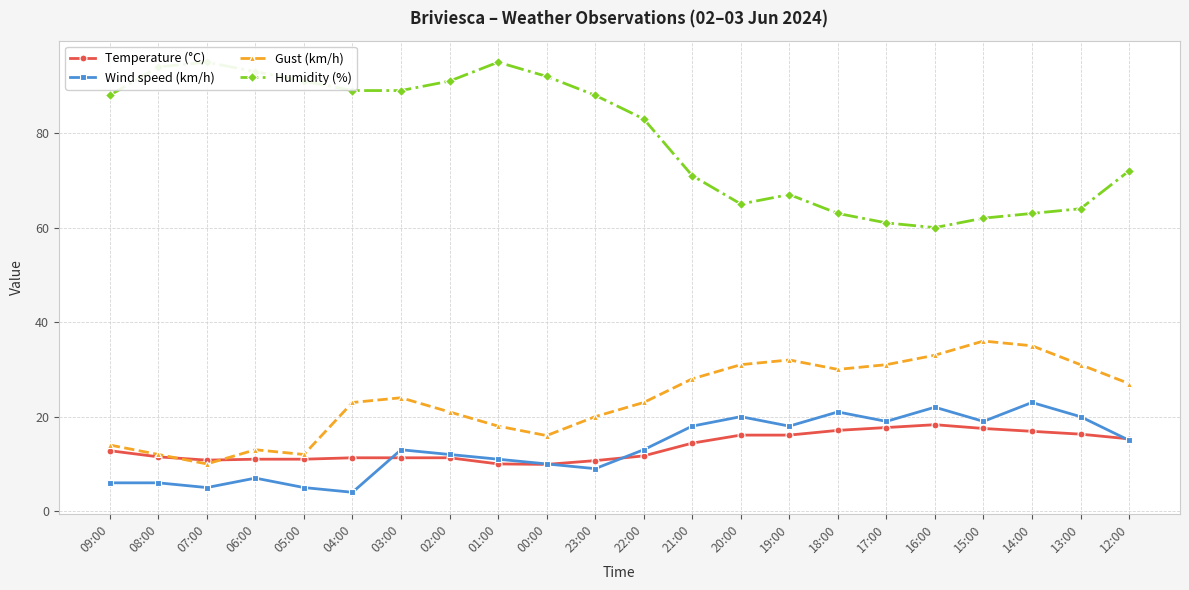

What is the value of the Humidity (%) point at the 18th from the left?

60.0